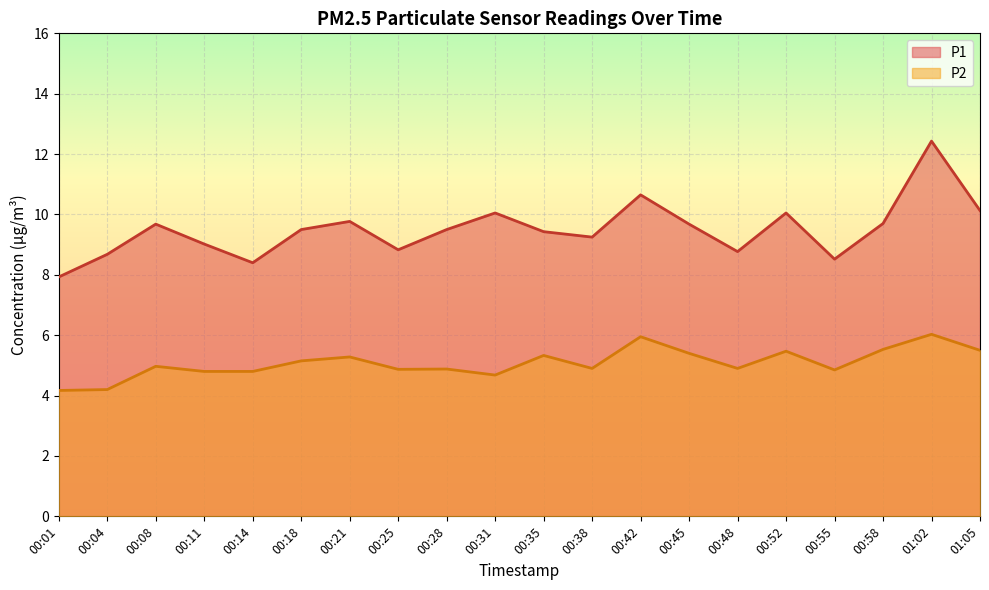

At which category is the sum across all series the highest?

01:02